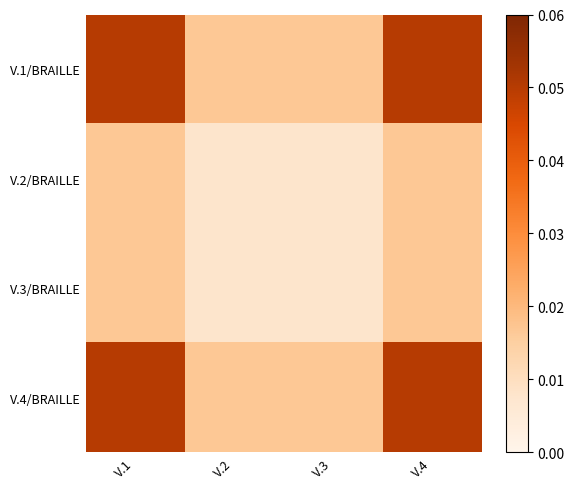

Which series has the largest total across all categories?

V.1/BRAILLE